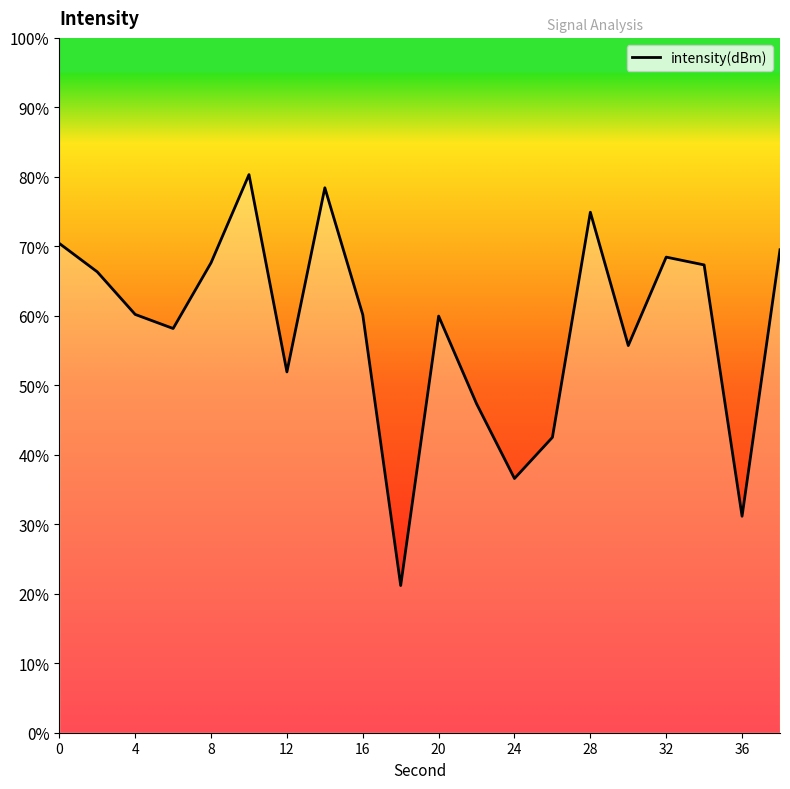

How many interior local peaks (higher than both neighbors) does the data have?

5